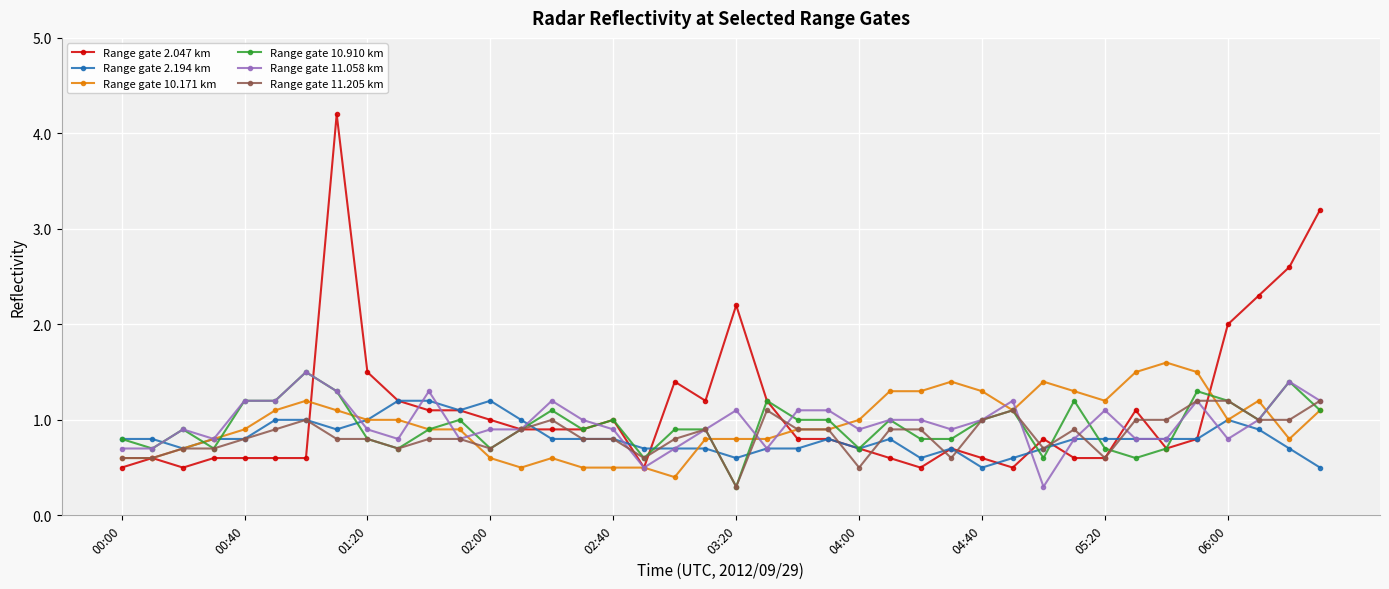

Which series has the widest spread of values?

Range gate 2.047 km